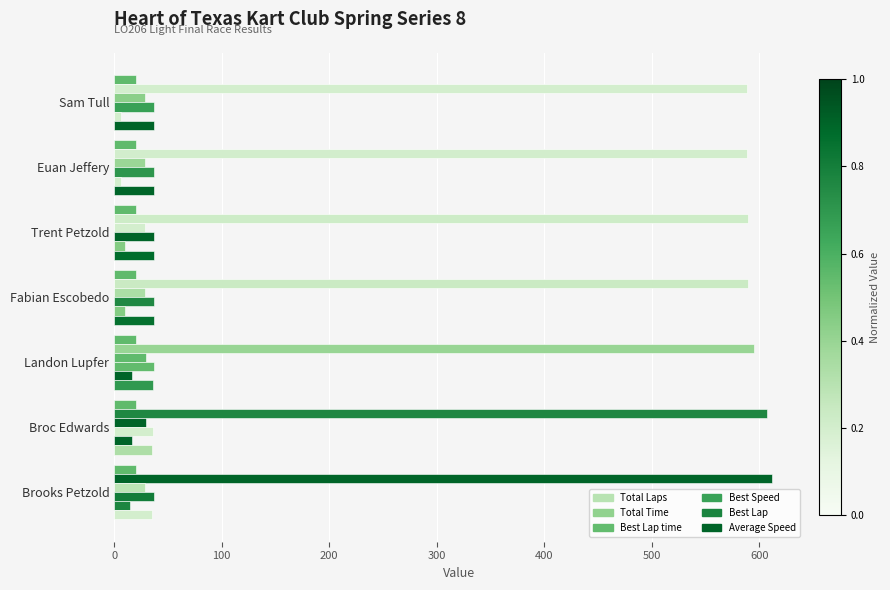

How many data points in Best Speed are above 37?

5